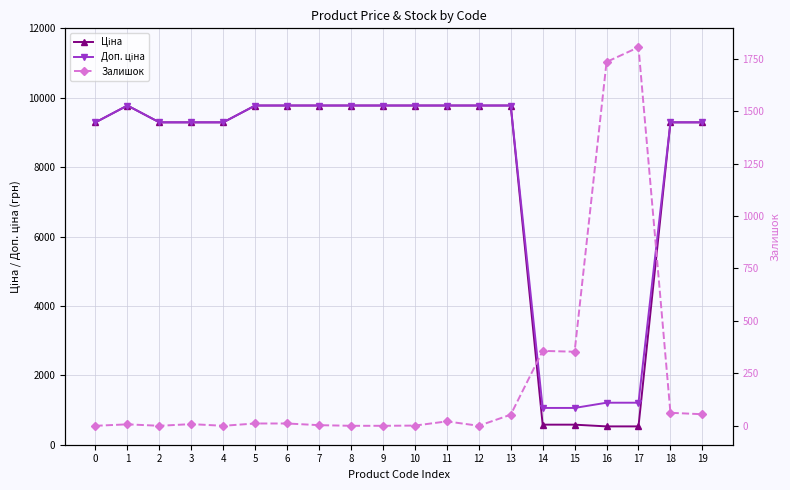

What is the lowest value of the Ціна series?

528.2